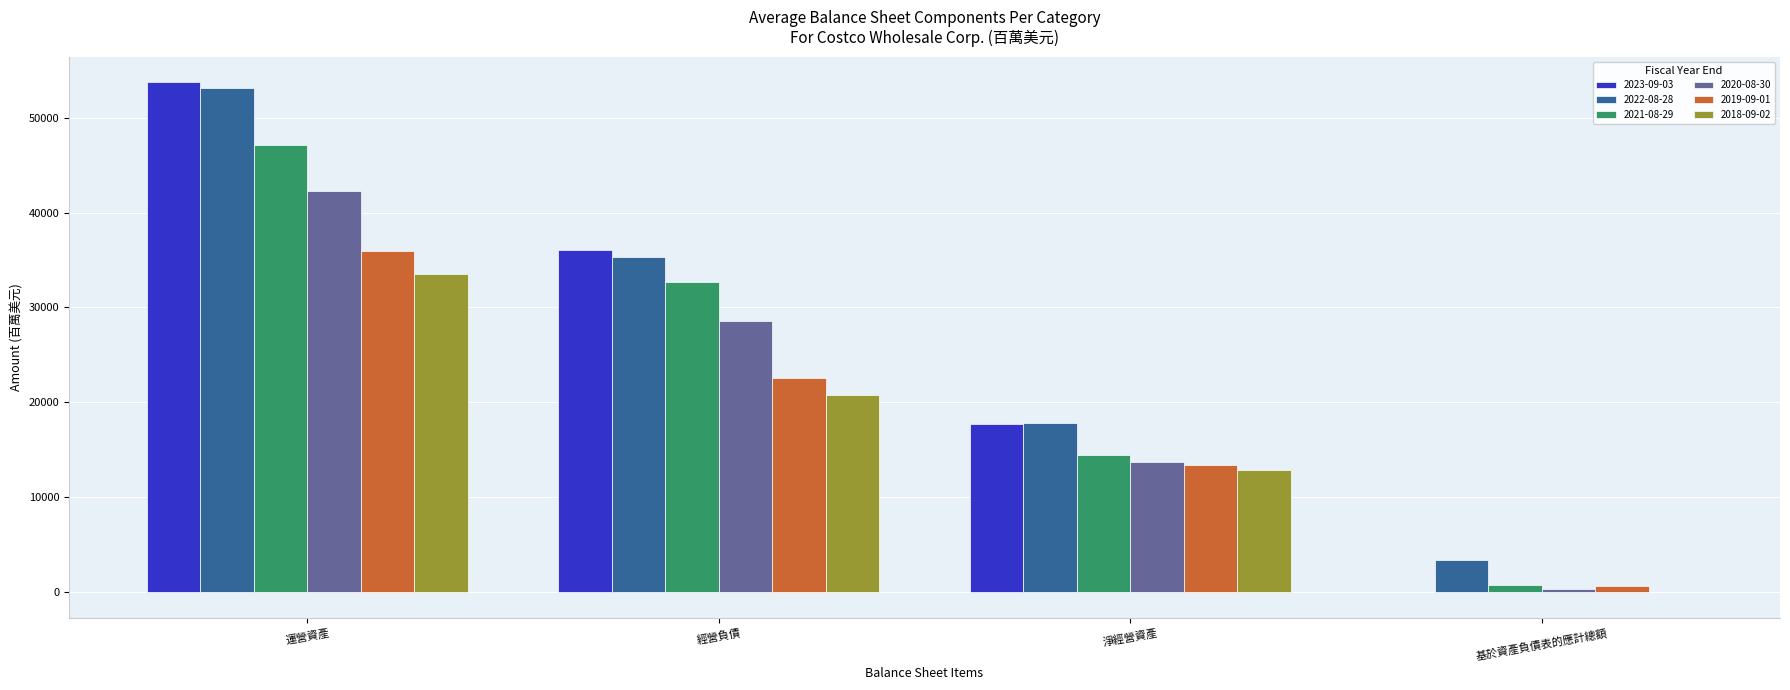

Which label corresponds to the largest value in the chart?

運營資產